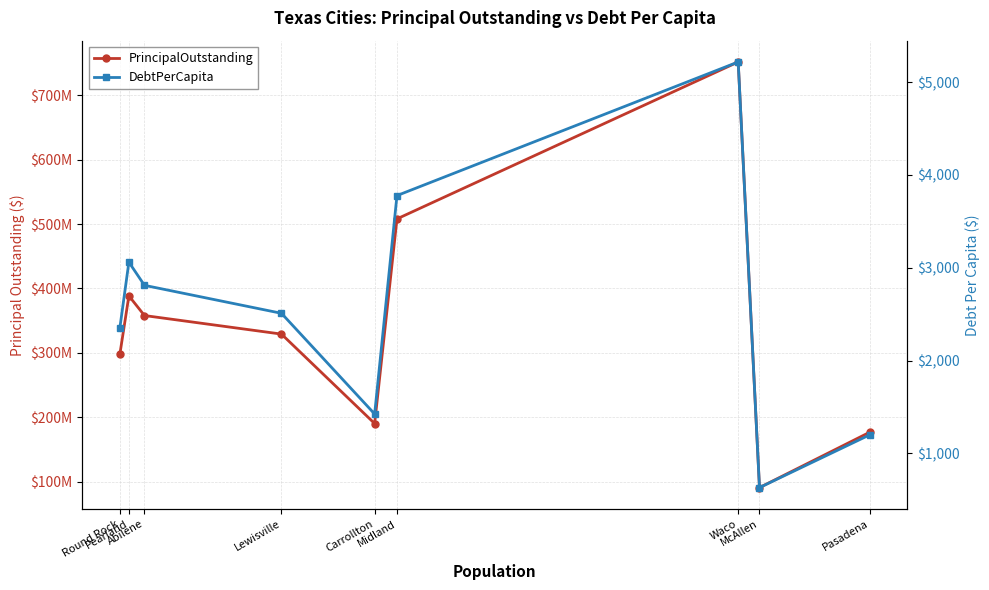

What is the difference between the PrincipalOutstanding values at Abilene and Midland?

149945000.0